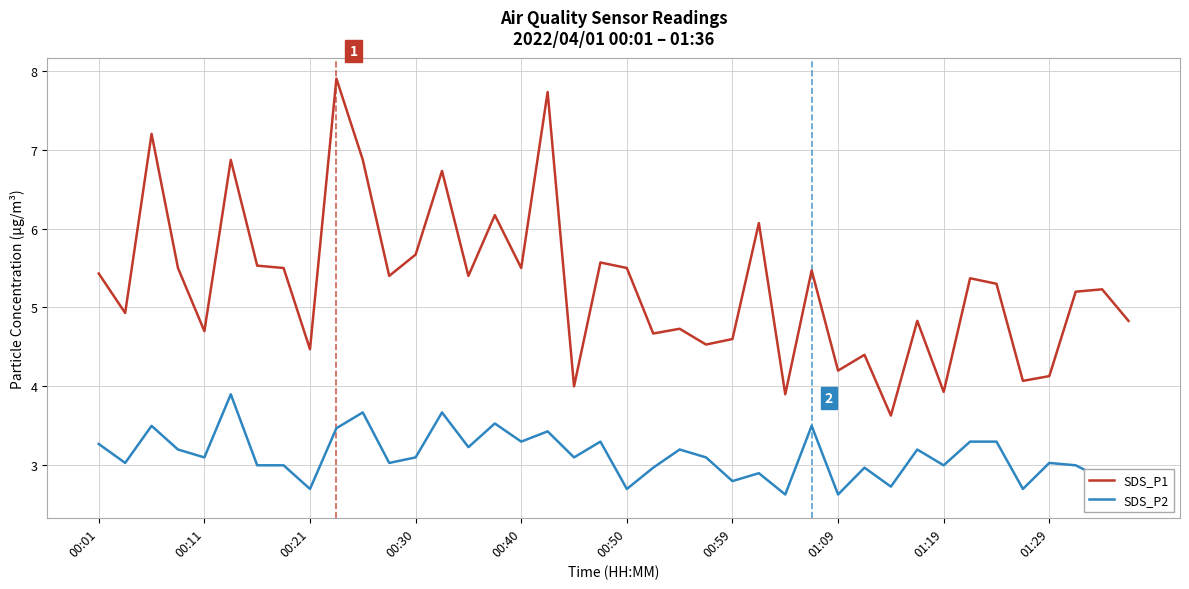

What are all the series names shown in the legend?

SDS_P1, SDS_P2